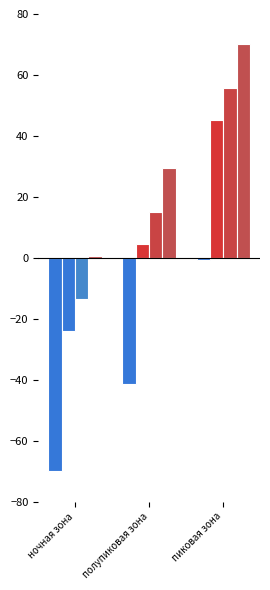

How many categories are shown in the chart?

3